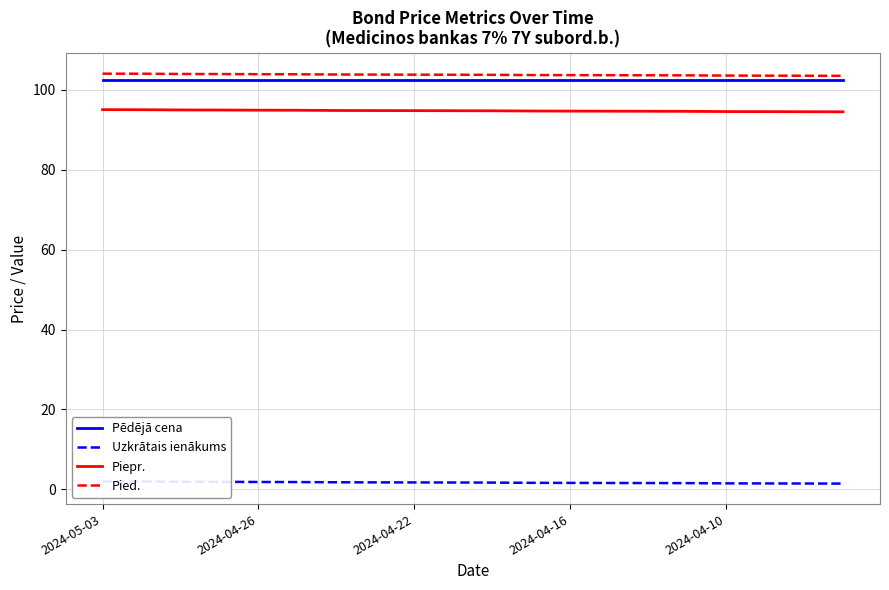

At 9, list the series in order from largest to smallest.

Pied., Pēdējā cena, Piepr., Uzkrātais ienākums